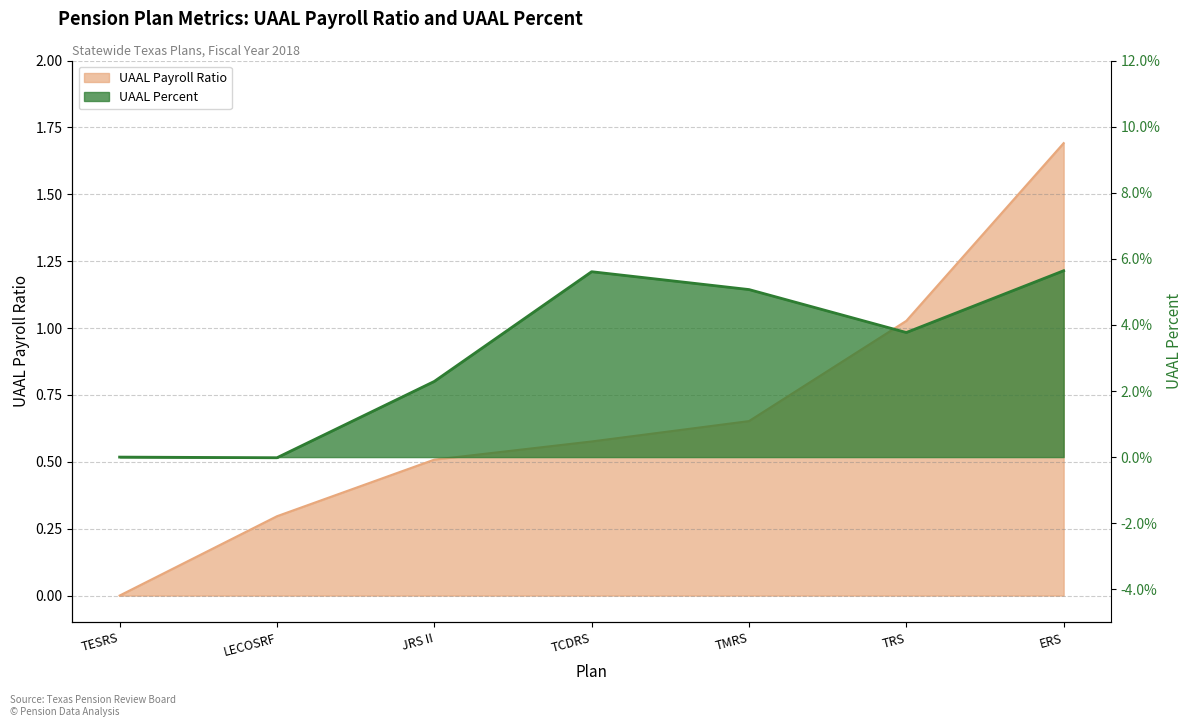

What is the value of the uaalpayrollratio point at the 5th from the left?

0.7